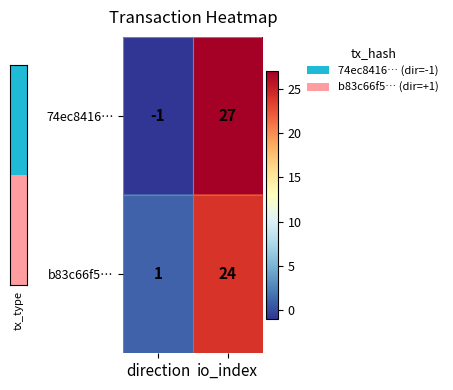

How many negative values does the 74ec8416… series have?

1